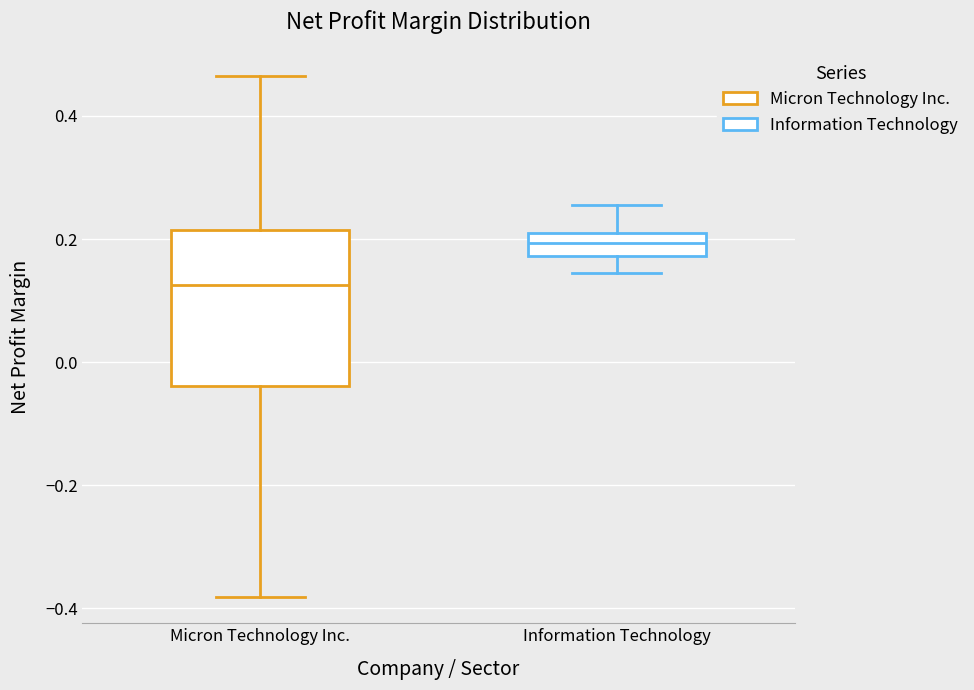

Reading left to right, read every box against the y-axis: the position of its median line, the range the box covers, and the ends of its whiskers. The values are not printed on the chart, so give them approximately, as read against the axis.

Micron Technology Inc.: median 0.12, box -0.04 to 0.22, whiskers -0.38 to 0.46
Information Technology: median 0.20 (inside the box), box 0.18 to 0.20, whiskers 0.14 to 0.26